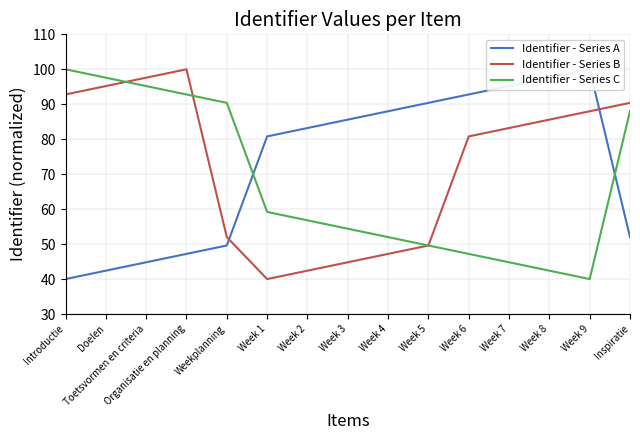

What is the value of the Identifier - Series B point at the 8th from the left?

44.8